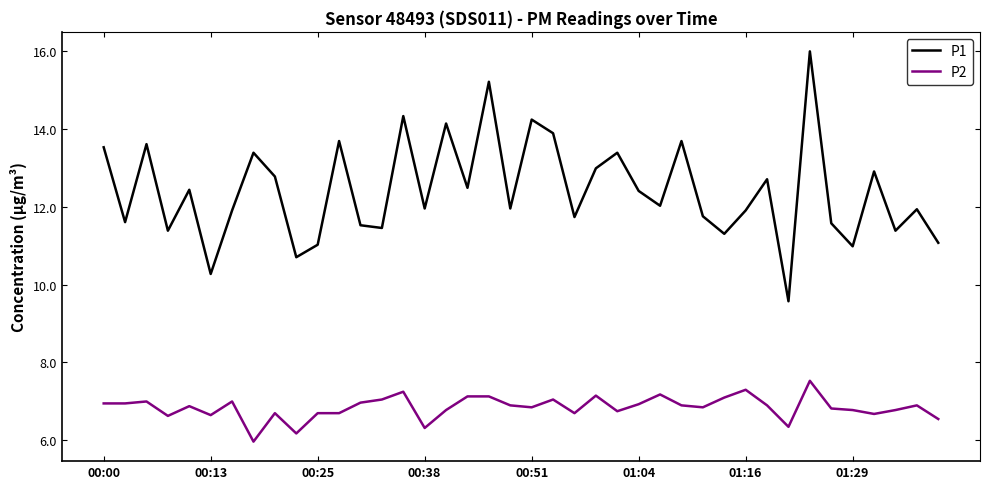

True or false: P1 and P2 cross at least once.

False